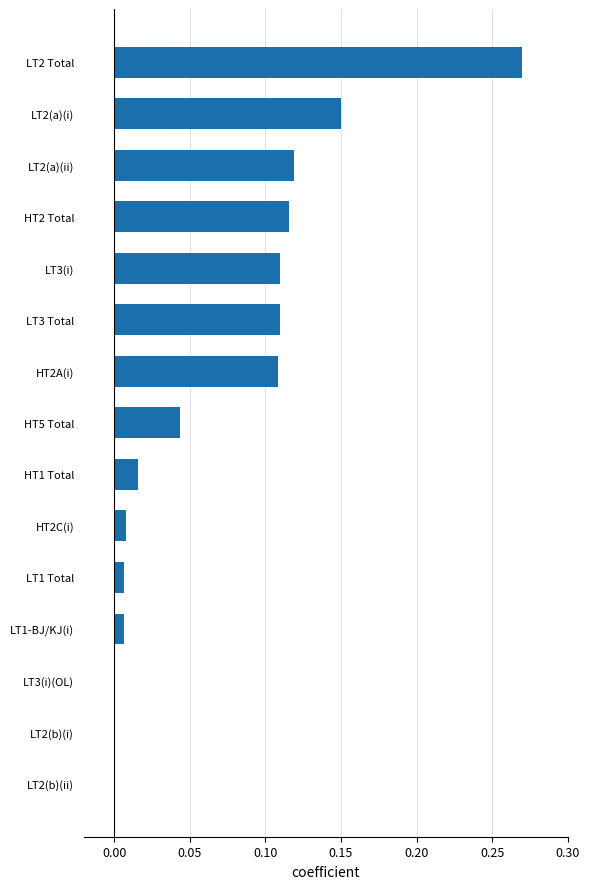

Between LT1 Total and HT1 Total, which is larger?

HT1 Total